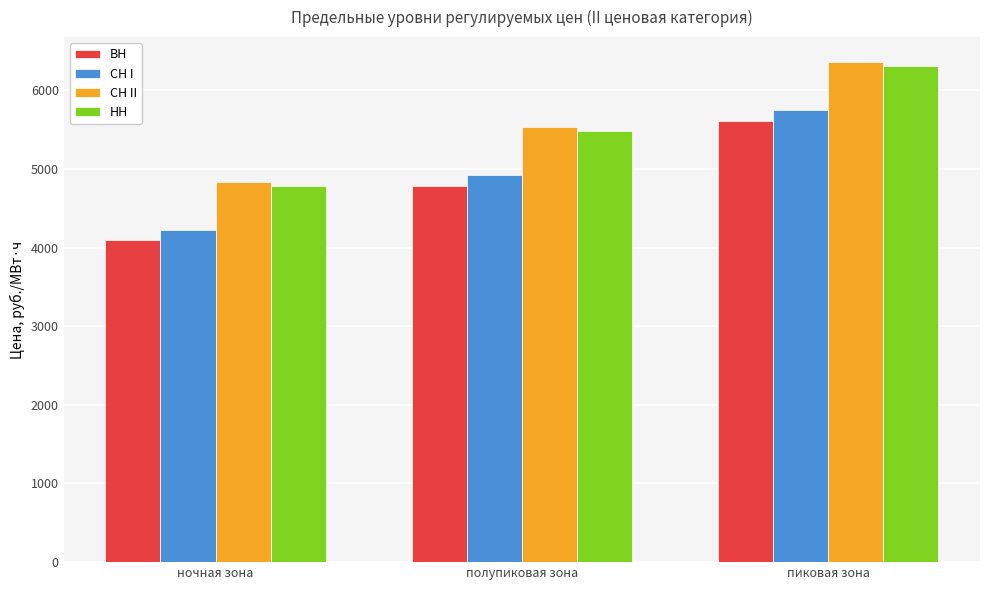

How many data points in НН are less than 5478?

1